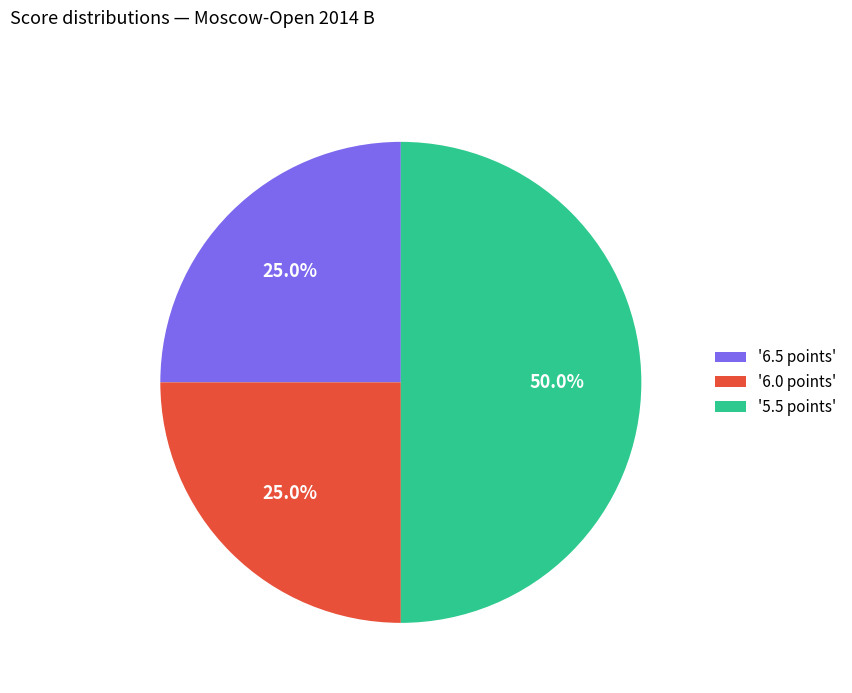

Approximately how many times larger is the value at '6.0 points' compared to '5.5 points'?

0.5